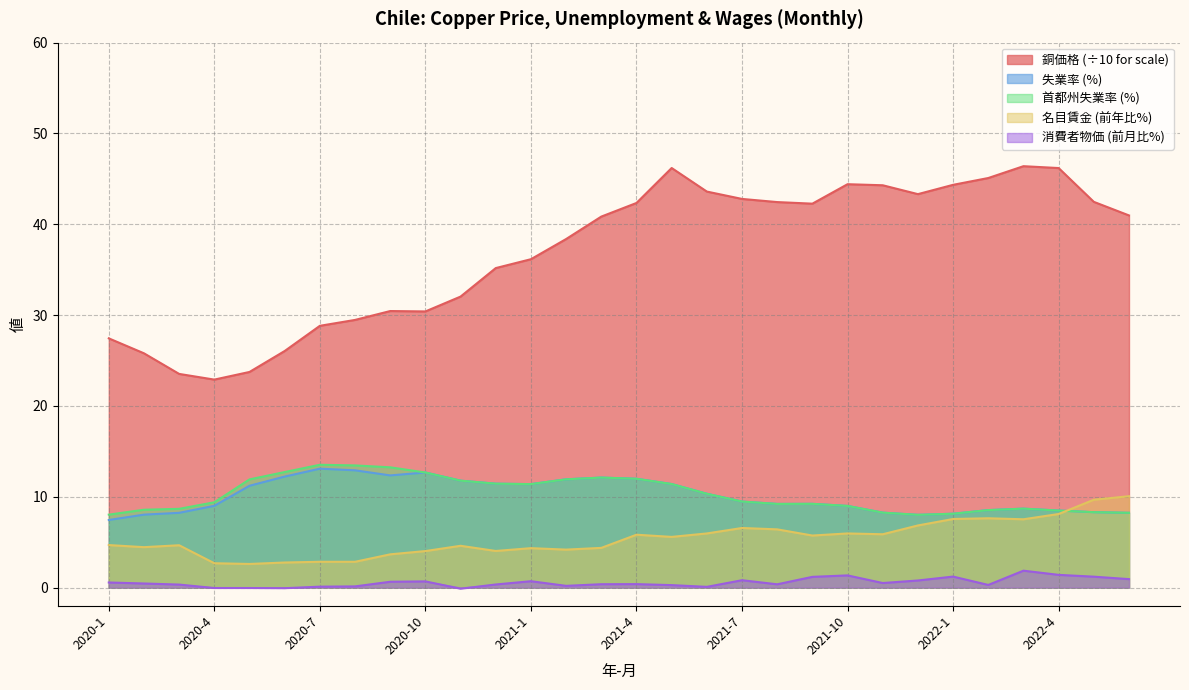

List the labels in order of 銅価格 value, largest first.

2022-3, 2021-5, 2022-4, 2022-2, 2021-10, 2022-1, 2021-11, 2021-6, 2021-12, 2021-7, 2022-5, 2021-8, 2021-4, 2021-9, 2022-6, 2021-3, 2021-2, 2021-1, 2020-12, 2020-11, 2020-9, 2020-10, 2020-8, 2020-7, 2020-1, 2020-6, 2020-2, 2020-5, 2020-3, 2020-4